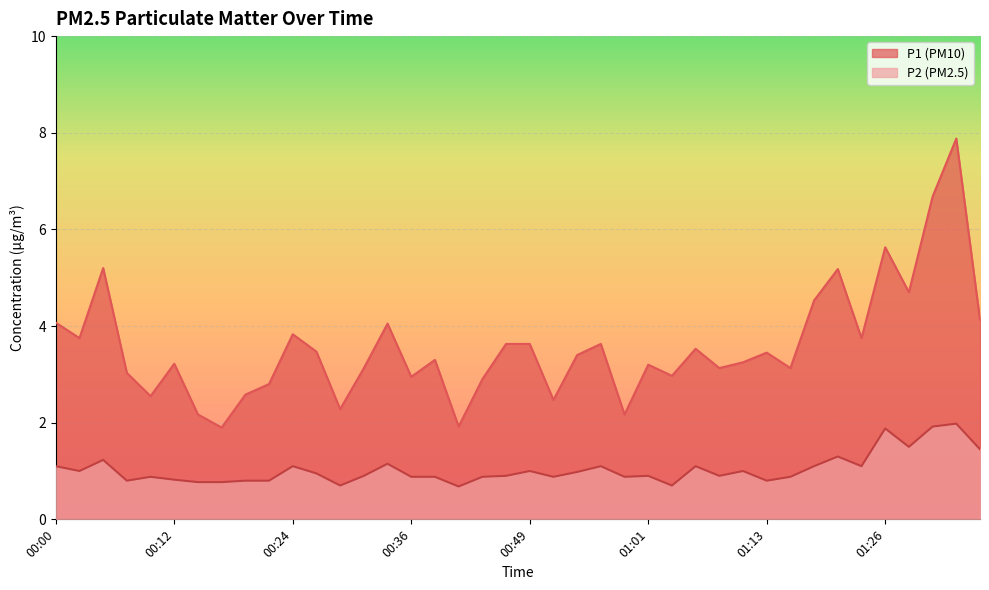

Reading left to right, transcribe all the data shown in this chart.

P1: 00:00=4.1	00:02=3.8	00:05=5.2	00:07=3.0	00:09=2.5	00:12=3.2	00:14=2.2	00:17=1.9	00:19=2.6	00:22=2.8	00:24=3.8	00:27=3.5	00:29=2.3	00:31=3.1	00:34=4.0	00:36=3.0	00:39=3.3	00:41=1.9	00:44=2.9	00:46=3.6	00:49=3.6	00:51=2.5	00:53=3.4	00:56=3.6	00:59=2.2	01:01=3.2	01:03=3.0	01:06=3.5	01:08=3.1	01:11=3.2	01:13=3.5	01:16=3.1	01:18=4.5	01:21=5.2	01:23=3.8	01:26=5.6	01:28=4.7	01:31=6.7	01:33=7.9	01:35=4.1
P2: 00:00=1.1	00:02=1.0	00:05=1.2	00:07=0.8	00:09=0.9	00:12=0.8	00:14=0.8	00:17=0.8	00:19=0.8	00:22=0.8	00:24=1.1	00:27=0.9	00:29=0.7	00:31=0.9	00:34=1.1	00:36=0.9	00:39=0.9	00:41=0.7	00:44=0.9	00:46=0.9	00:49=1.0	00:51=0.9	00:53=1.0	00:56=1.1	00:59=0.9	01:01=0.9	01:03=0.7	01:06=1.1	01:08=0.9	01:11=1.0	01:13=0.8	01:16=0.9	01:18=1.1	01:21=1.3	01:23=1.1	01:26=1.9	01:28=1.5	01:31=1.9	01:33=2.0	01:35=1.4